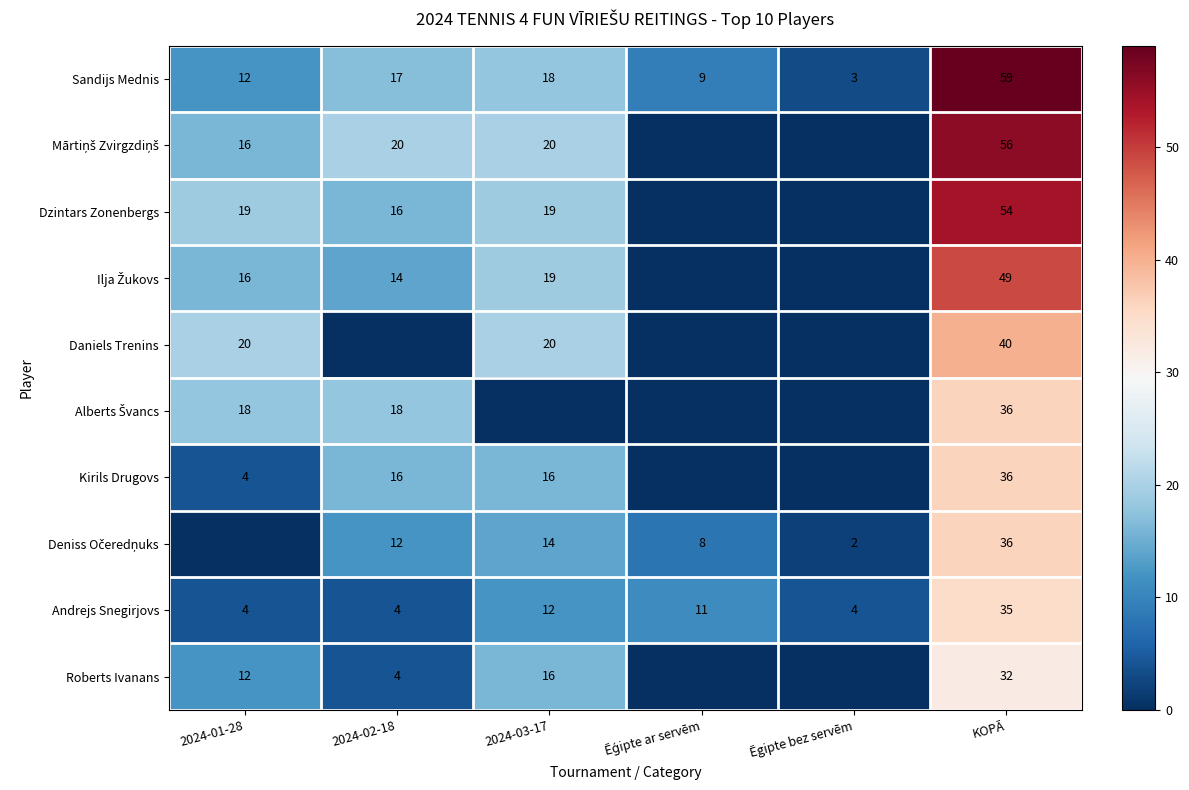

Is it true that Kirils Drugovs equals 4 at 2024-01-28?

True